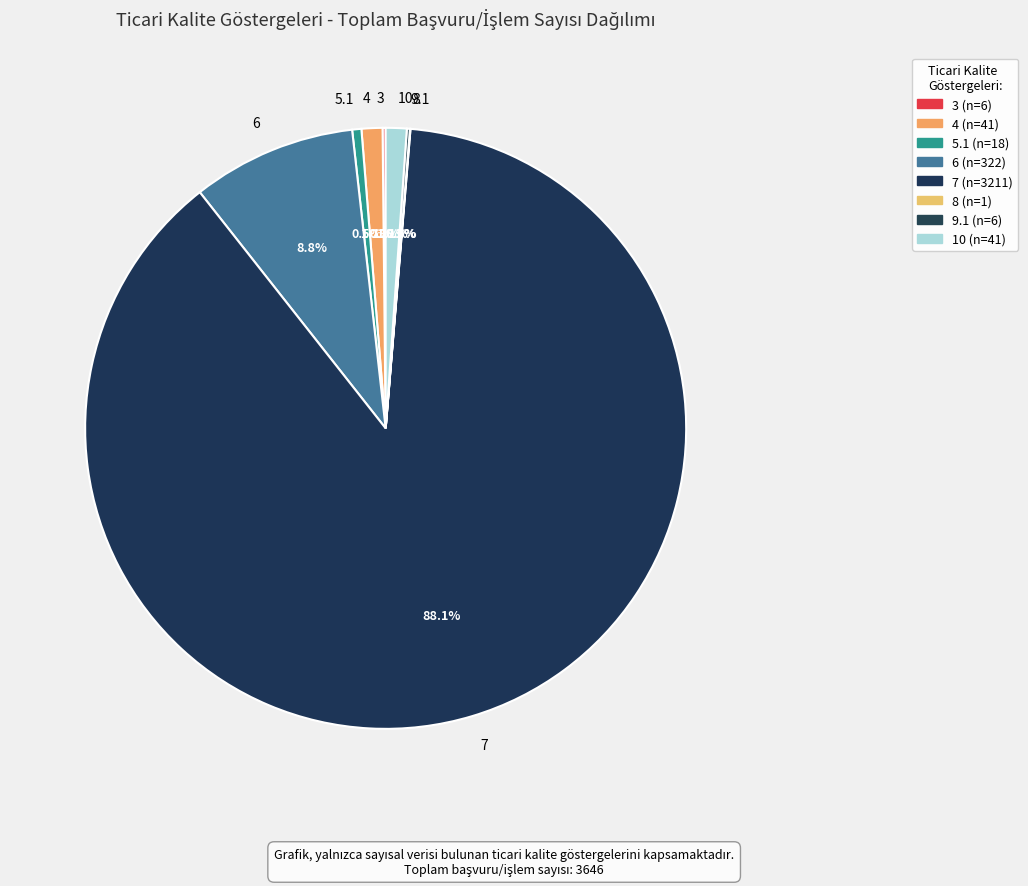

Is there a majority slice in this chart?

Yes